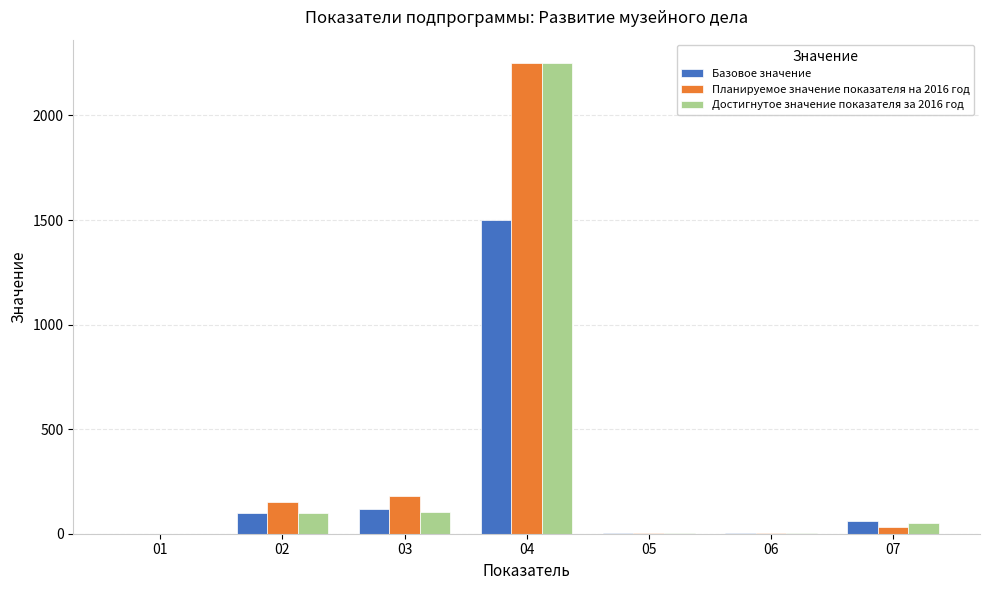

What is the spread (max minus min) of values at 07?

30.0